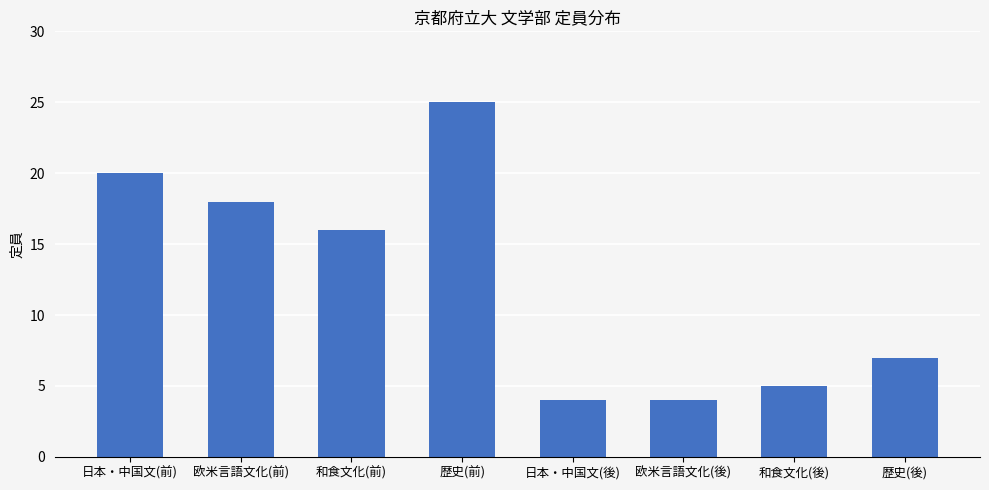

Reading left to right, what are all the values shown in this chart?

日本・中国文(前)=20	欧米言語文化(前)=18	和食文化(前)=16	歴史(前)=25	日本・中国文(後)=4	欧米言語文化(後)=4	和食文化(後)=5	歴史(後)=7